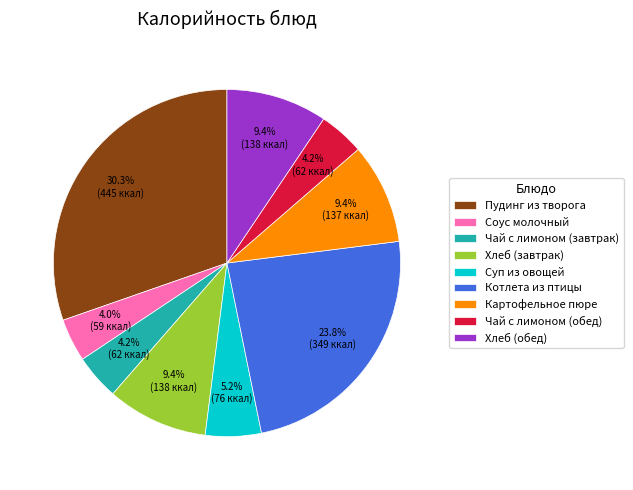

Between Соус молочный and Хлеб (обед), which is larger?

Хлеб (обед)